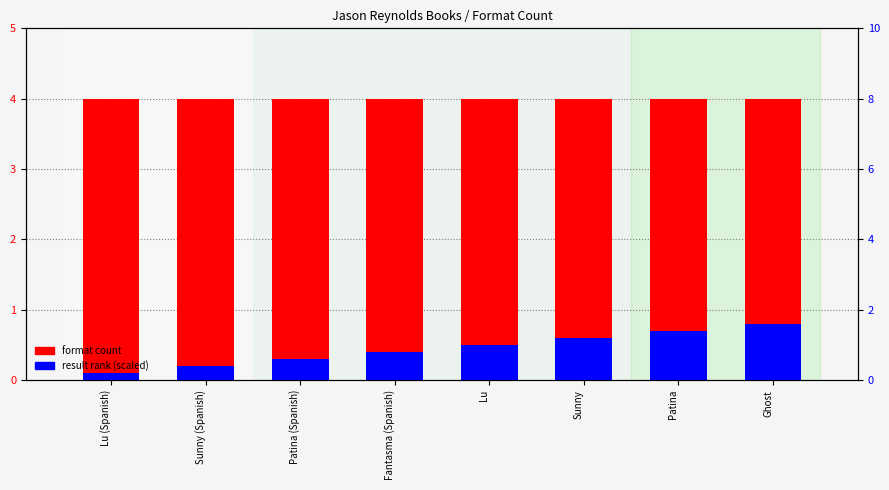

Reading left to right, what are all the values shown in this chart?

format count: Lu (Spanish)=4.0	Sunny (Spanish)=4.0	Patina (Spanish)=4.0	Fantasma (Spanish)=4.0	Lu=4.0	Sunny=4.0	Patina=4.0	Ghost=4.0
result rank (scaled): Lu (Spanish)=0.1	Sunny (Spanish)=0.2	Patina (Spanish)=0.3	Fantasma (Spanish)=0.4	Lu=0.5	Sunny=0.6	Patina=0.7	Ghost=0.8